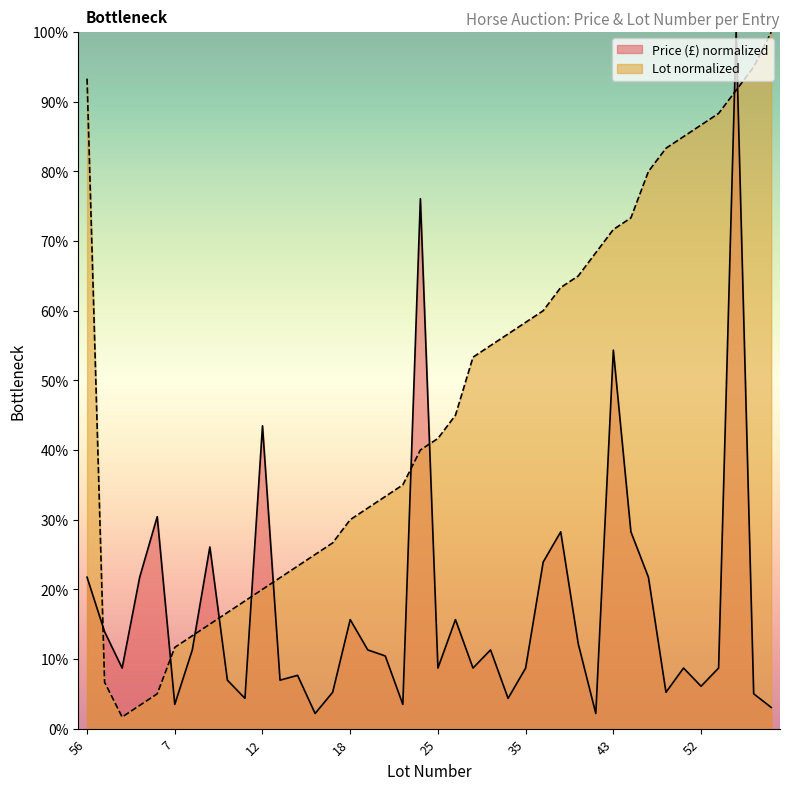

Is it true that Lot equals 35.0 at 21?

True